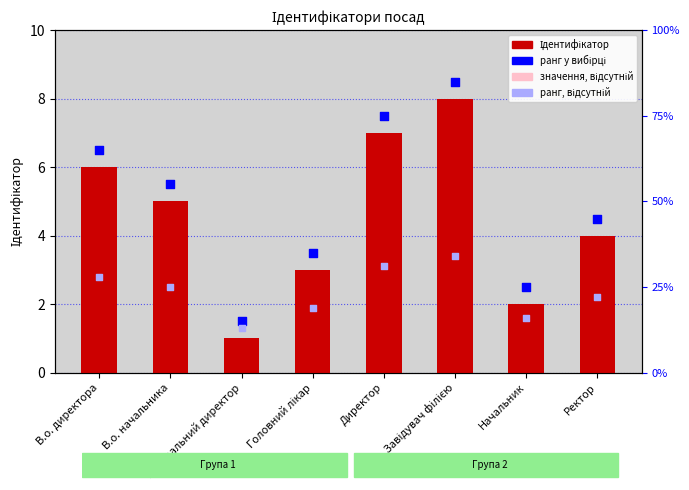

Which series contains the highest Y value?

ранг